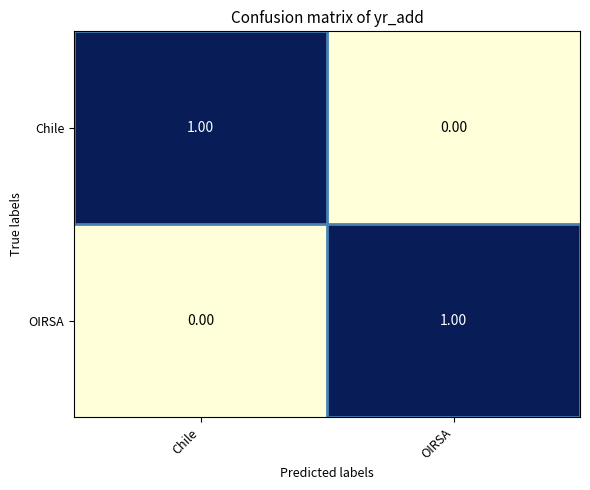

Count the number of categories in the chart.

2